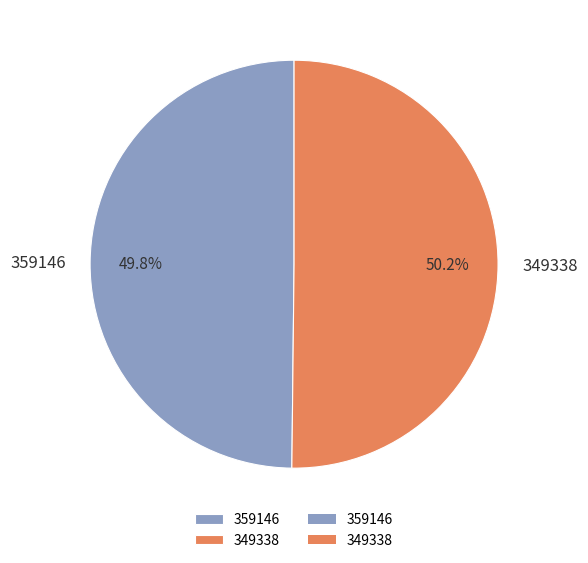

Does any single category account for the majority?

Yes